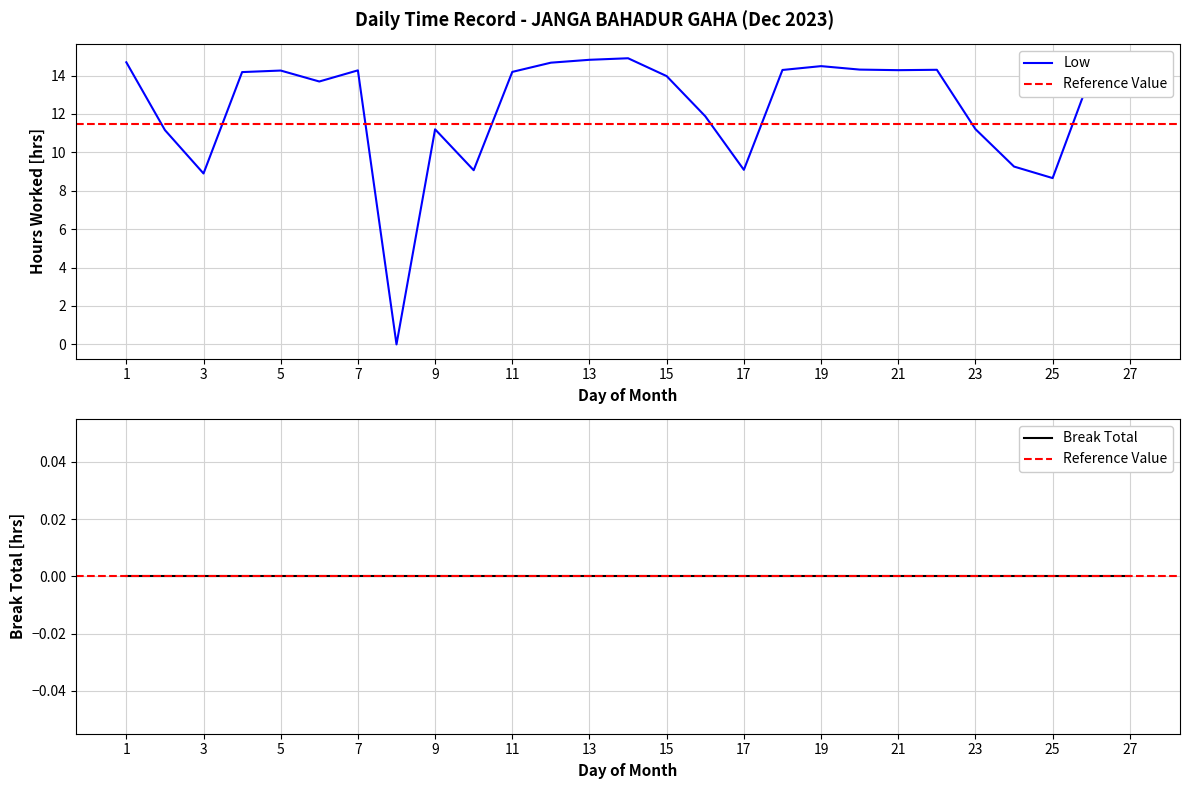

Rank the categories by value from lowest to highest.

8, 25, 3, 10, 17, 24, 2, 9, 23, 16, 6, 15, 26, 4, 11, 5, 7, 21, 18, 22, 27, 20, 19, 12, 1, 13, 14